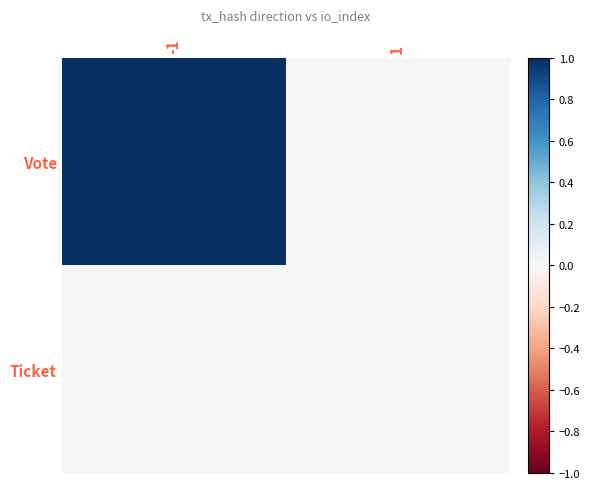

Reading right to left, transcribe all the data shown in this chart.

Vote: 1=0	-1=1
Ticket: 1=0	-1=0